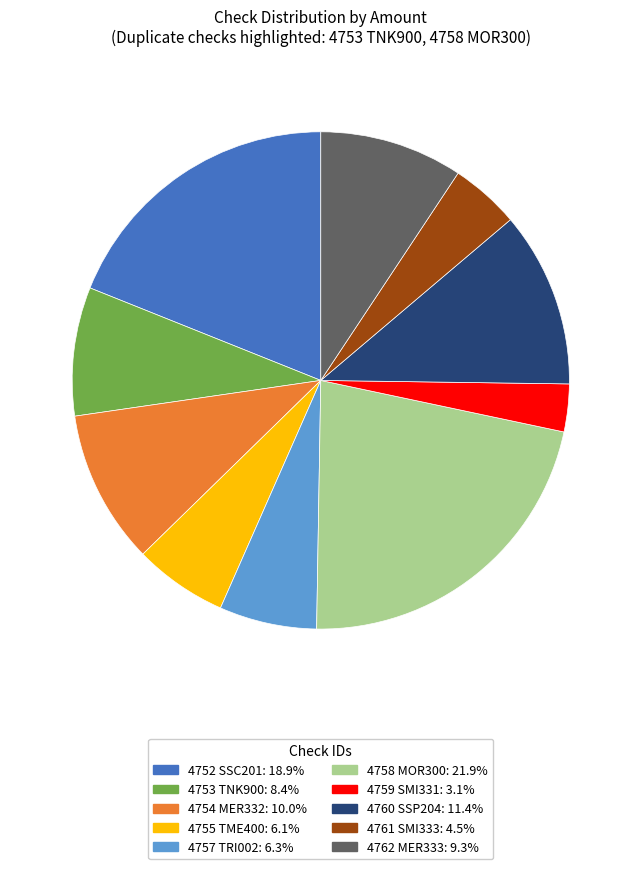

Does 4755 TME400 represent more than half of the total?

No